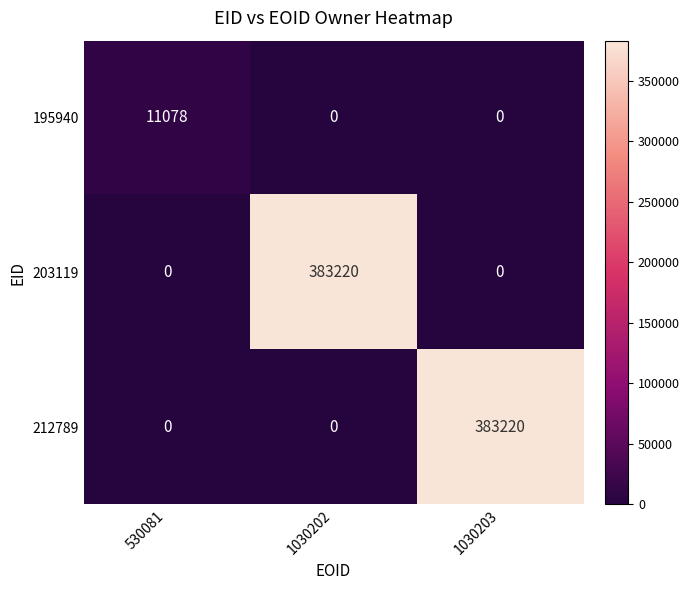

Is it true that 203119 equals 207878 at 1030202?

False